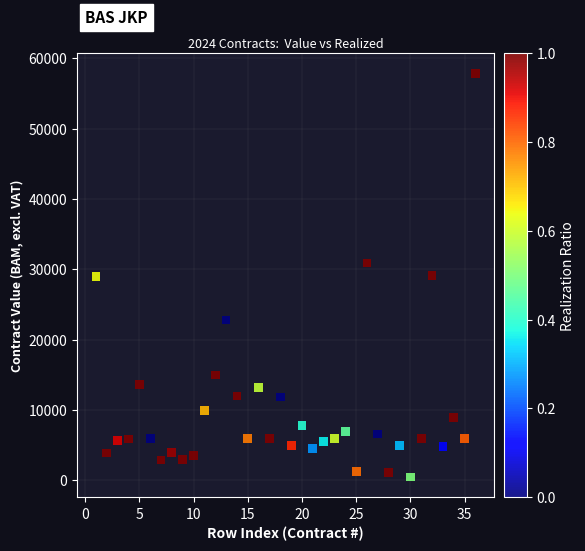

What is the range of Y values (max minus min)?

57376.5